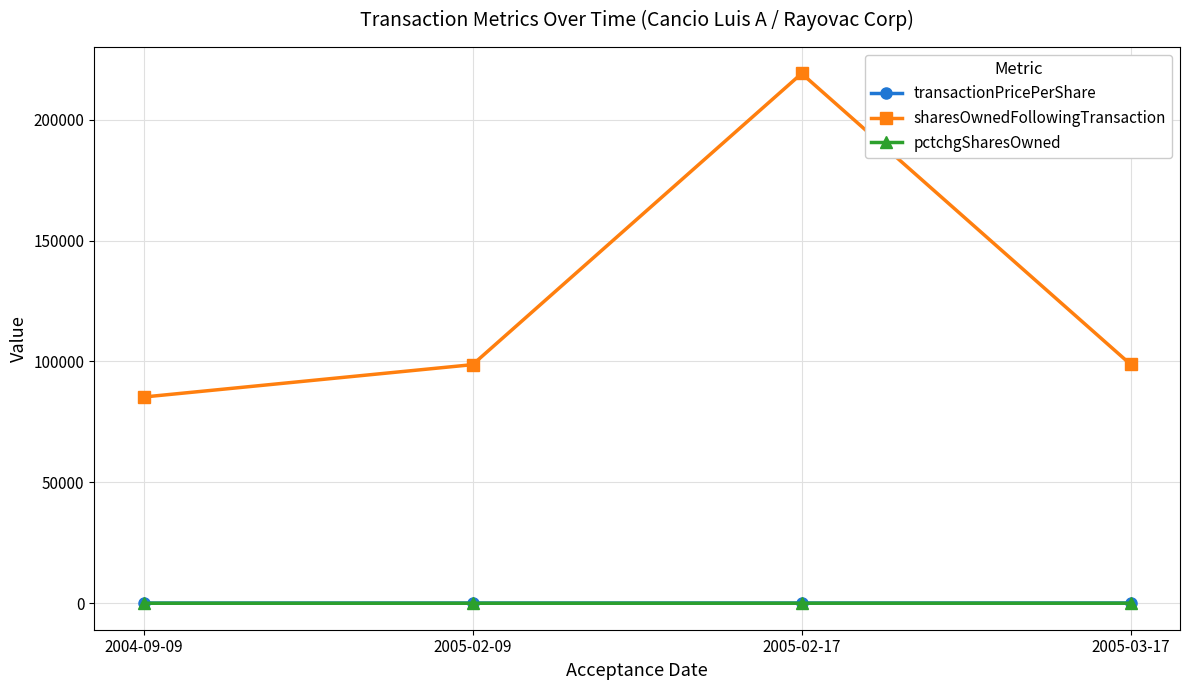

What are all the series names shown in the legend?

transactionPricePerShare, sharesOwnedFollowingTransaction, pctchgSharesOwned